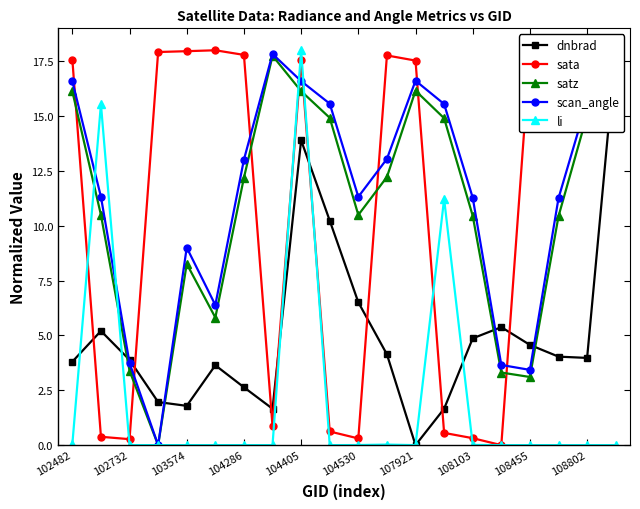

The value of li at 104405 is 11.6. True or false?

False